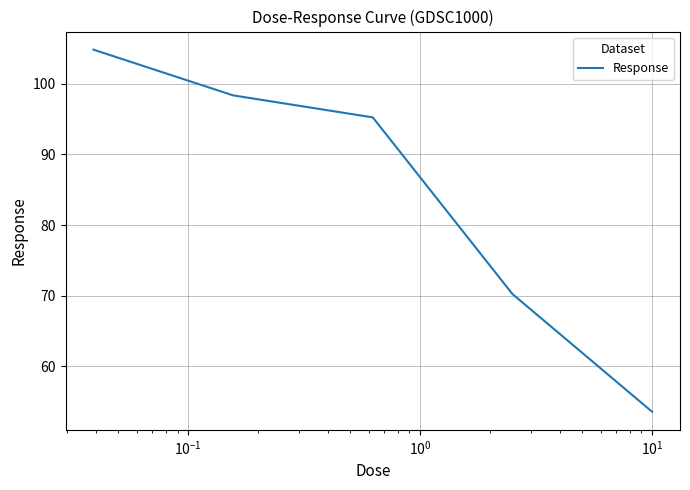

What is the greatest value displayed?

104.8